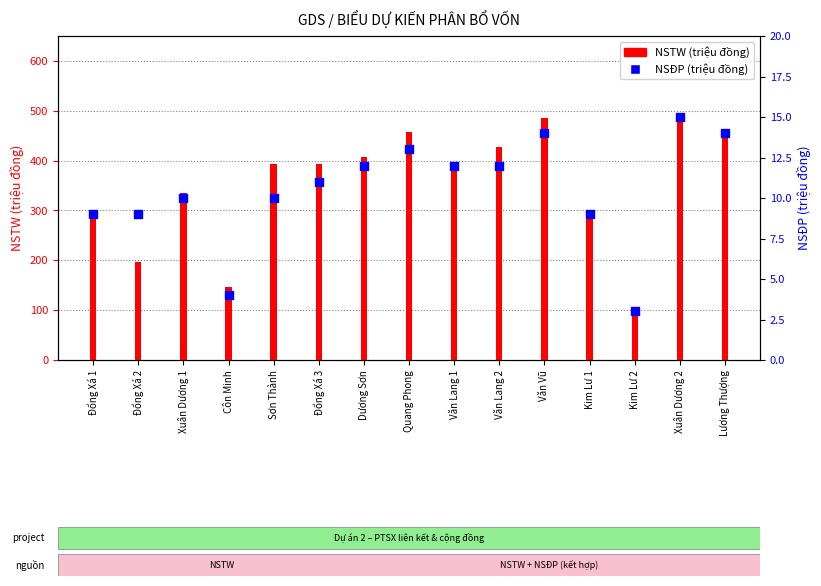

Which series contains the highest Y value?

NSTW